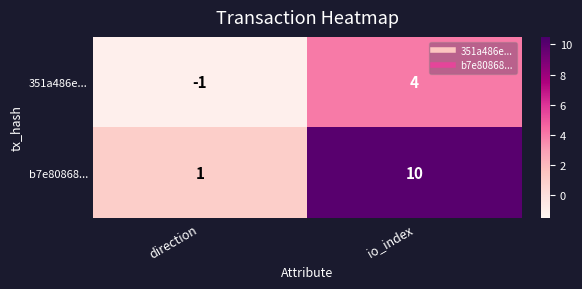

At which category does the chart reach its minimum across all series?

direction